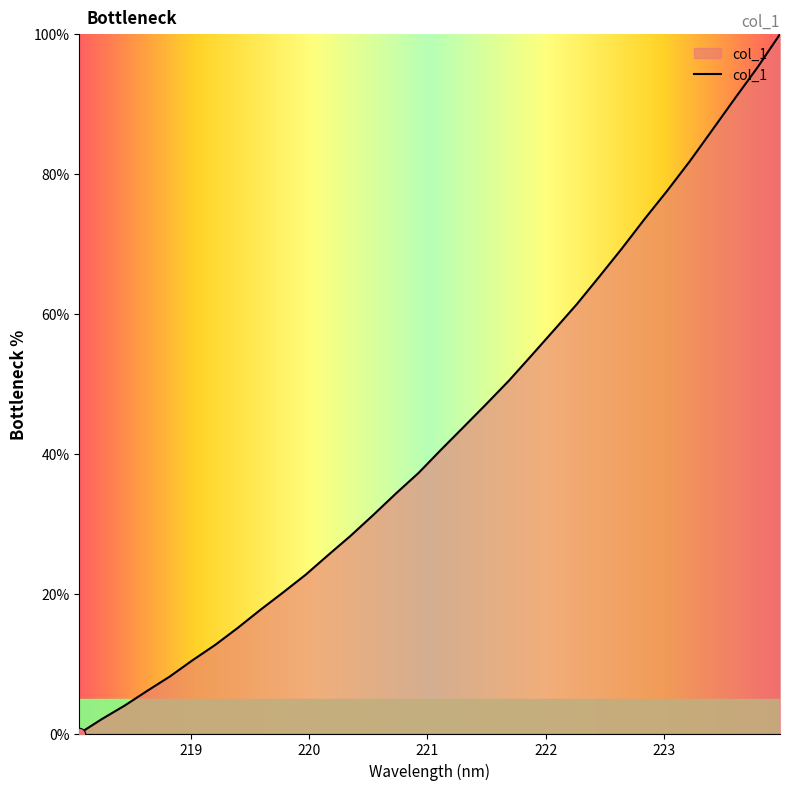

What is the difference between the maximum and minimum values?

100.0